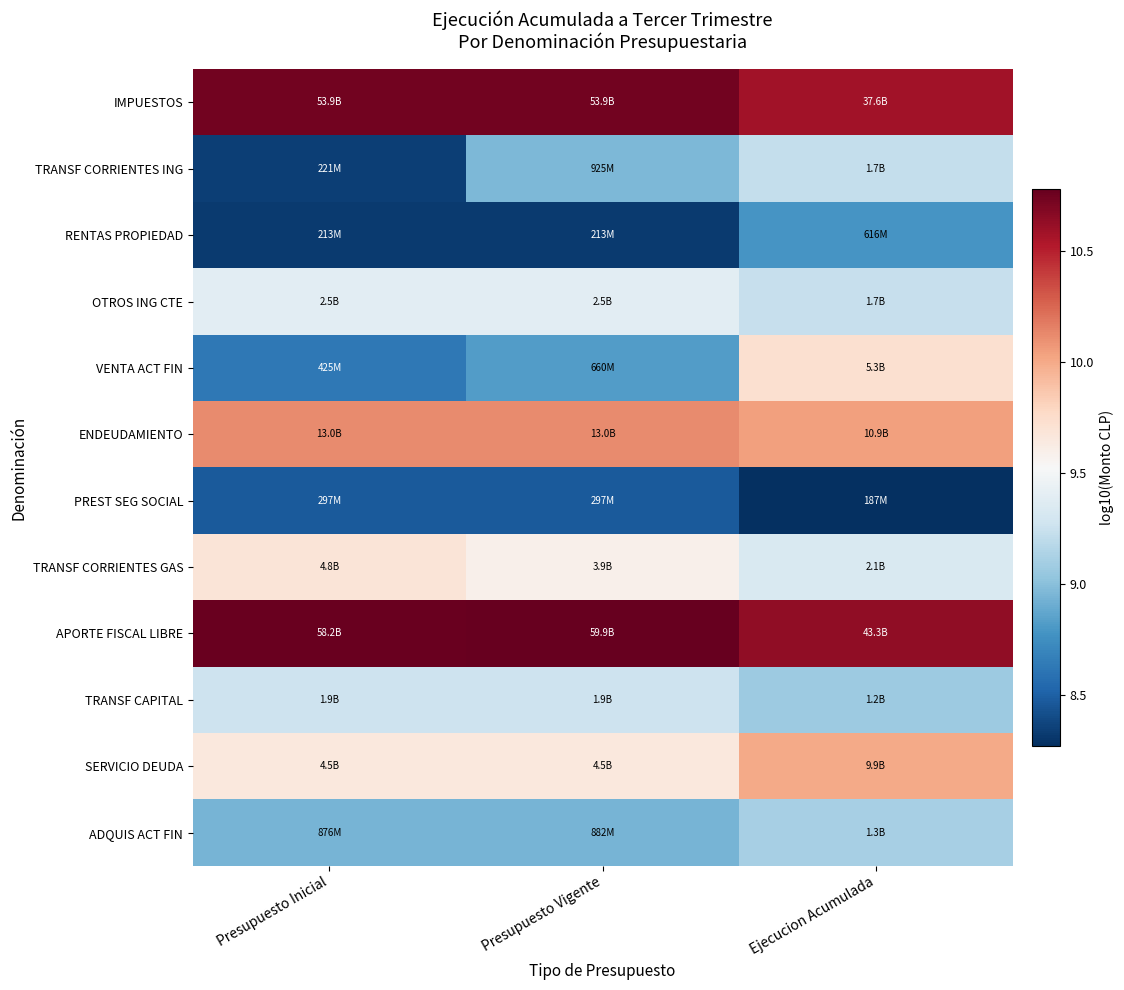

Which category has the lowest value across all series?

Ejecucion Acumulada